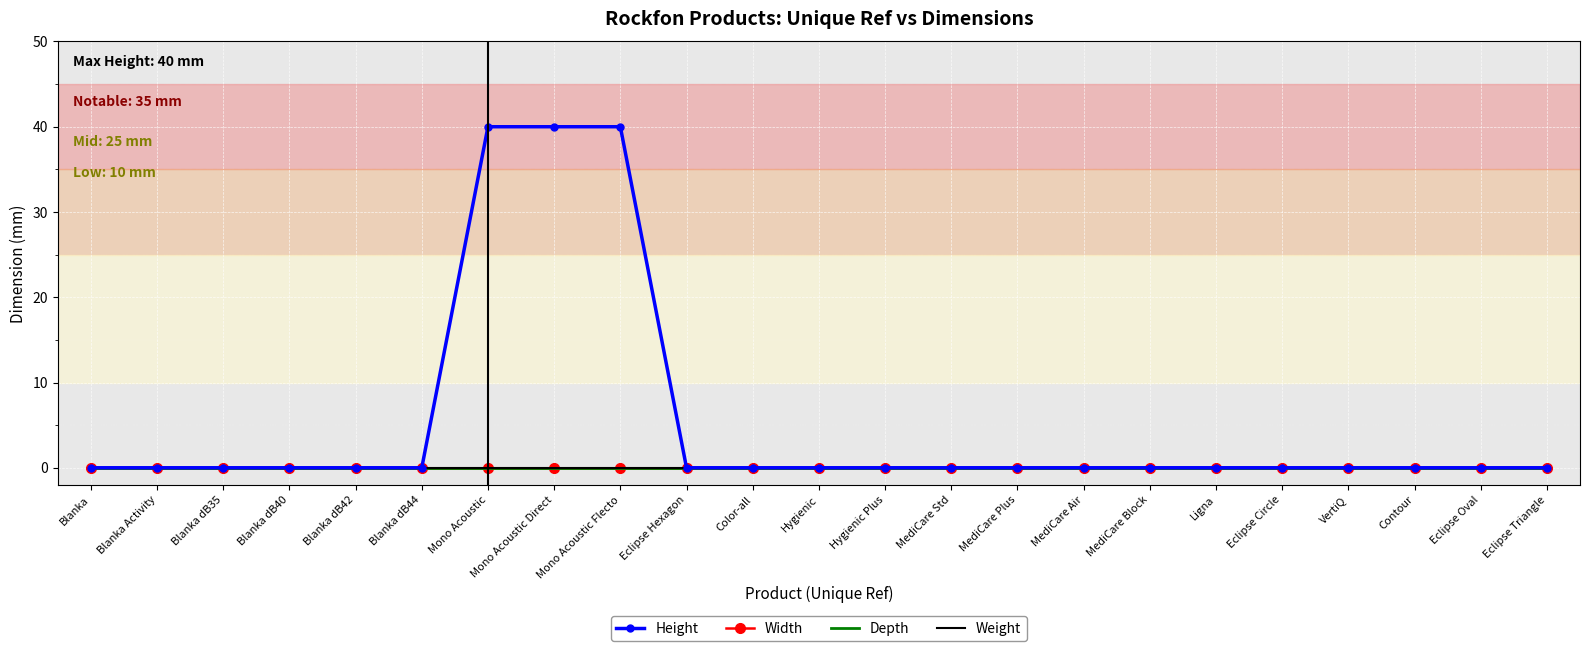

What are all the series names shown in the legend?

Height, Width, Depth, Weight